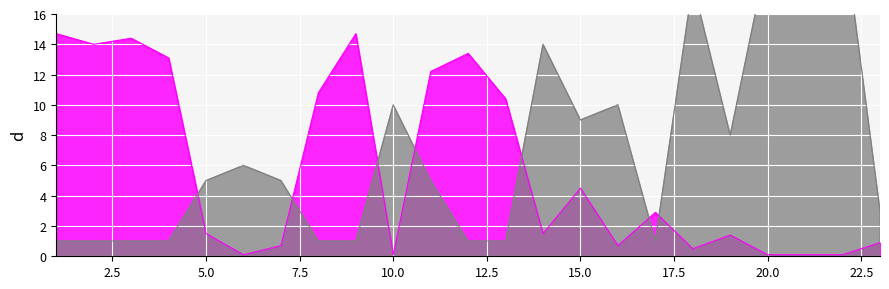

How many interior local peaks does the Weeks on Chart series have?

6